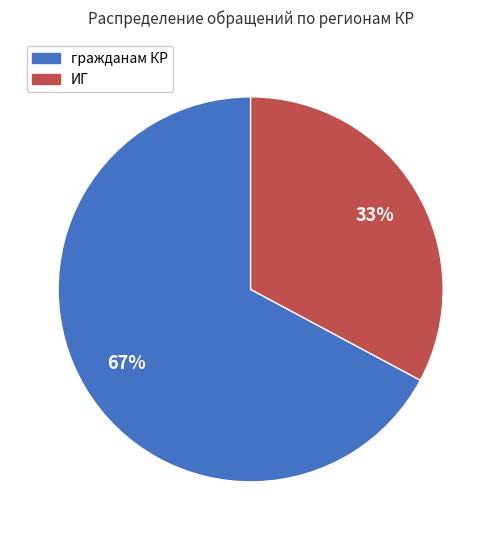

Count the number of slices in the pie.

2